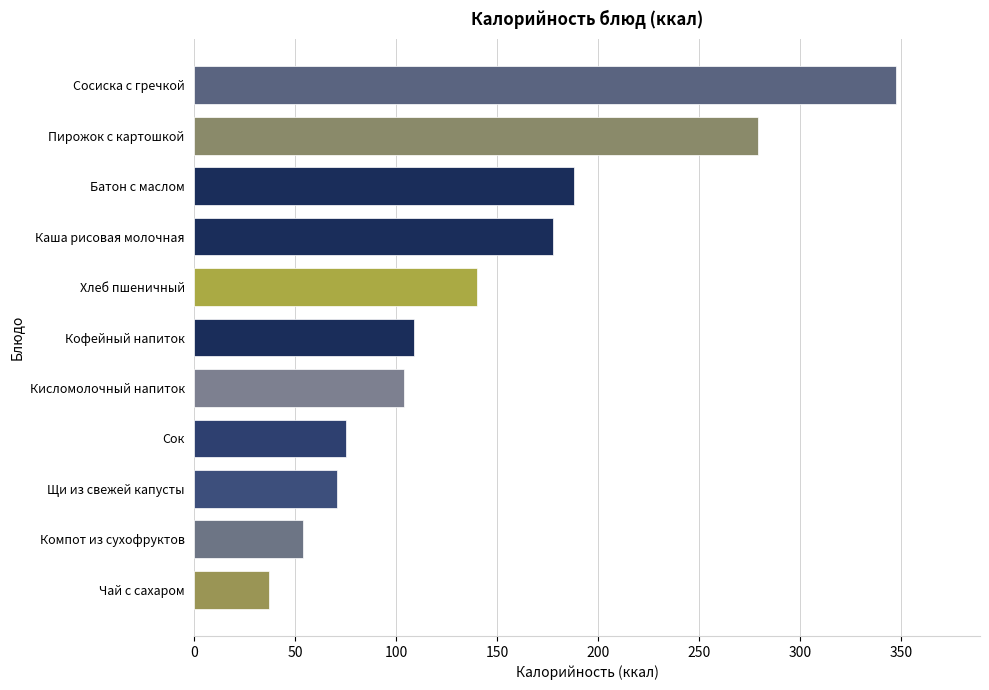

List the labels in order of value, smallest first.

Чай с сахаром, Компот из сухофруктов, Щи из свежей капусты, Сок, Кисломолочный напиток, Кофейный напиток, Хлеб пшеничный, Каша рисовая молочная, Батон с маслом, Пирожок с картошкой, Сосиска с гречкой